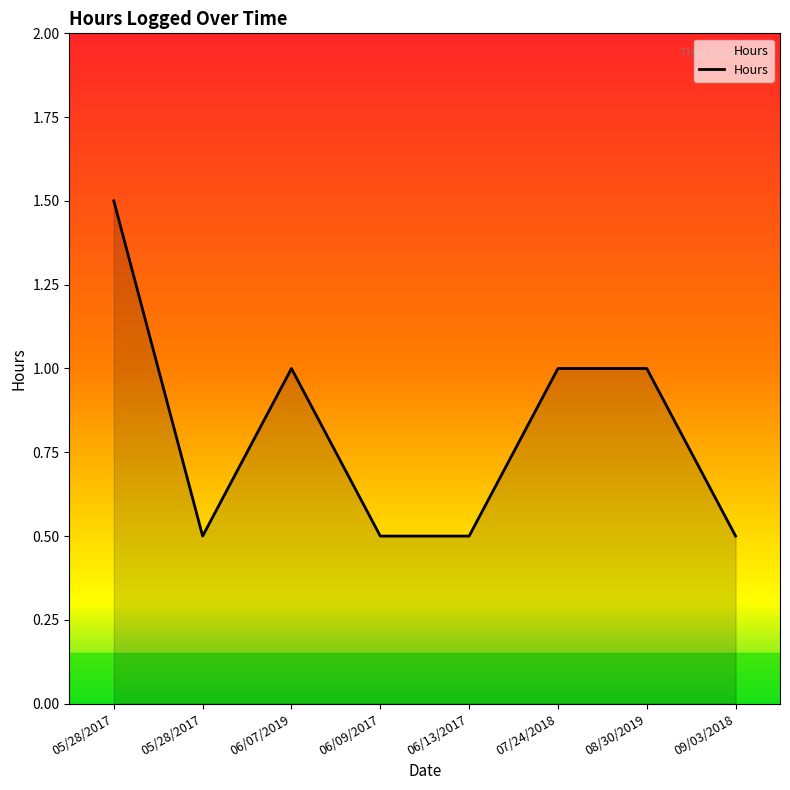

How many lines are shown in the chart?

1